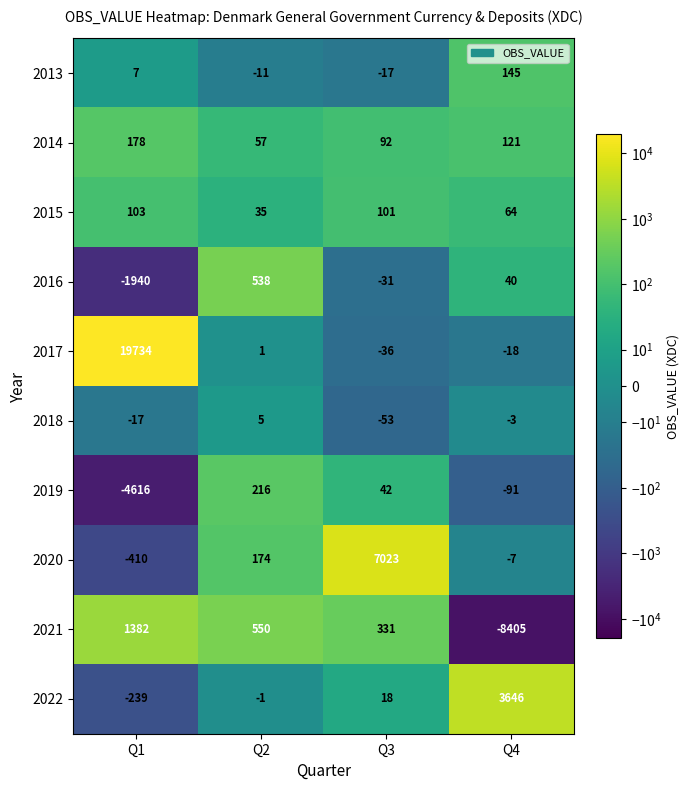

Which series has the largest total across all categories?

2017